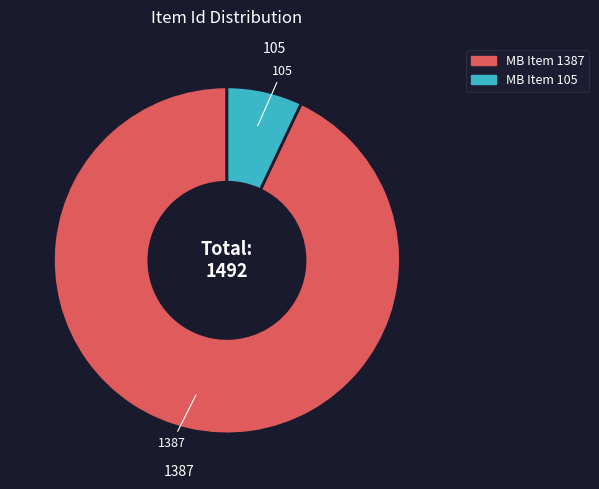

Is MB Item 105 the majority of the pie?

No